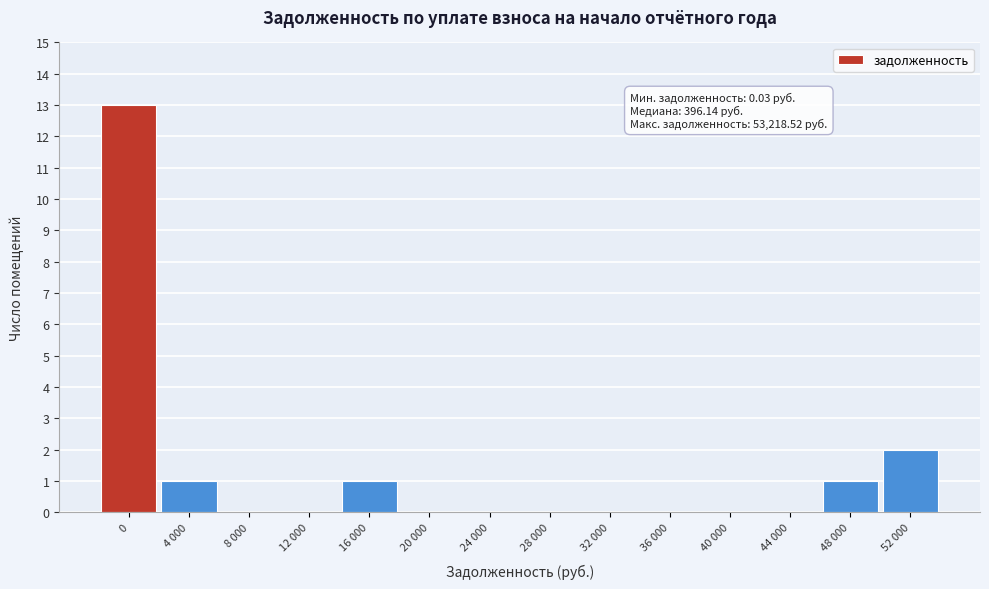

Reading left to right, what are all the values shown in this chart?

0=13	4 000=1	8 000=0	12 000=0	16 000=1	20 000=0	24 000=0	28 000=0	32 000=0	36 000=0	40 000=0	44 000=0	48 000=1	52 000=2